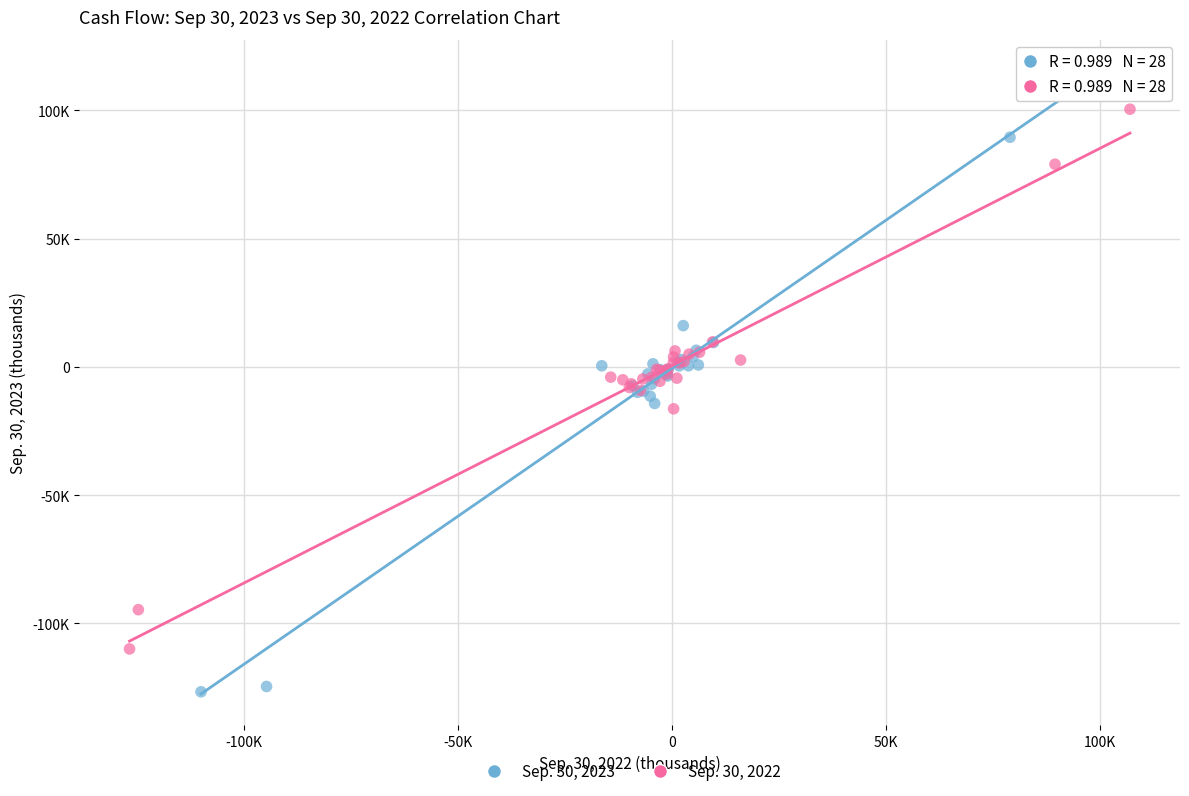

Which series reaches the maximum Y coordinate?

Sep. 30, 2023